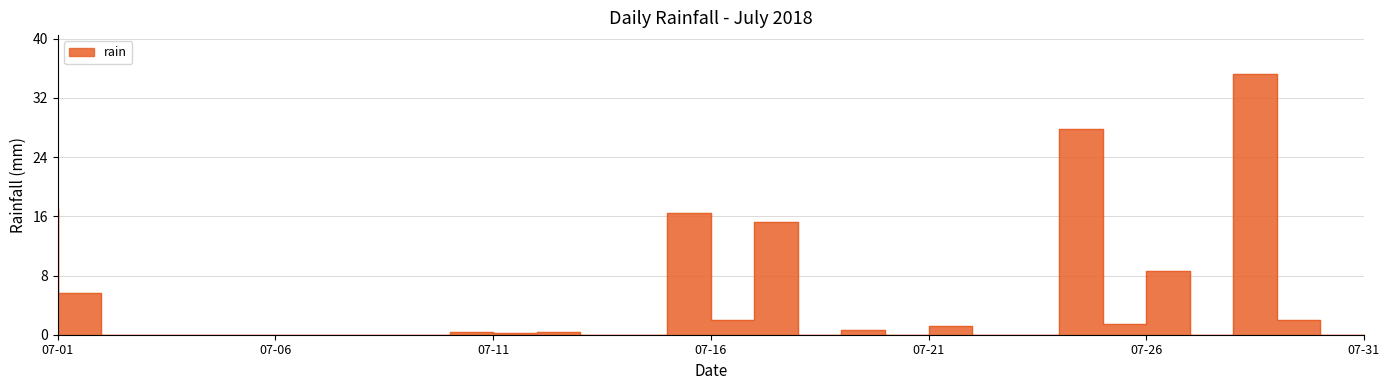

What is the maximum value shown in the chart?

35.2